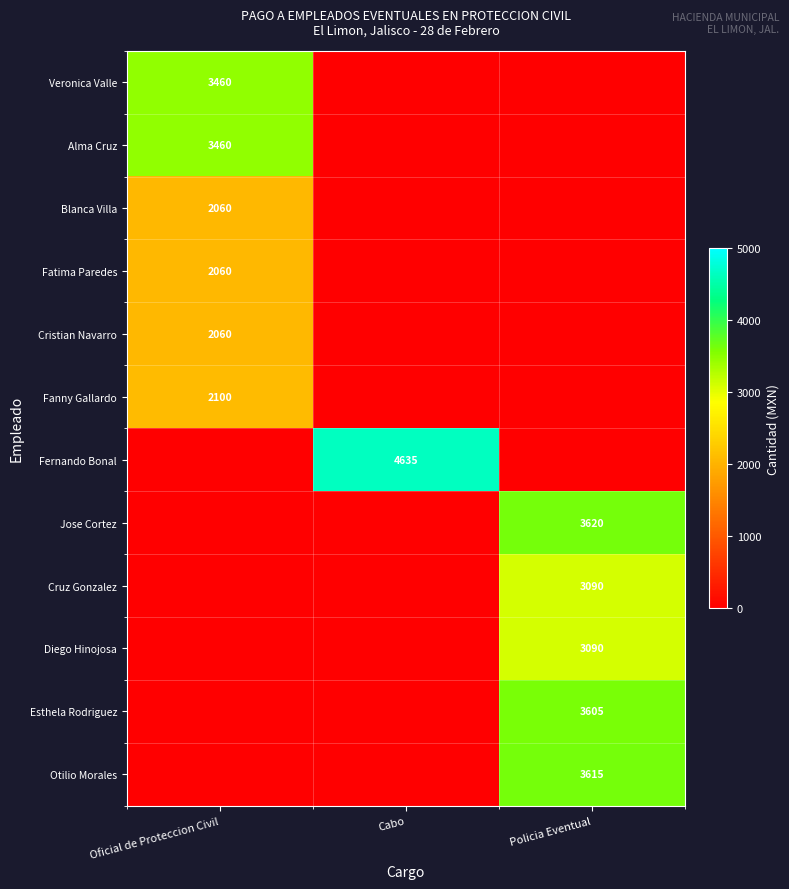

How many Fatima Paredes values are between 0 and 2060?

3